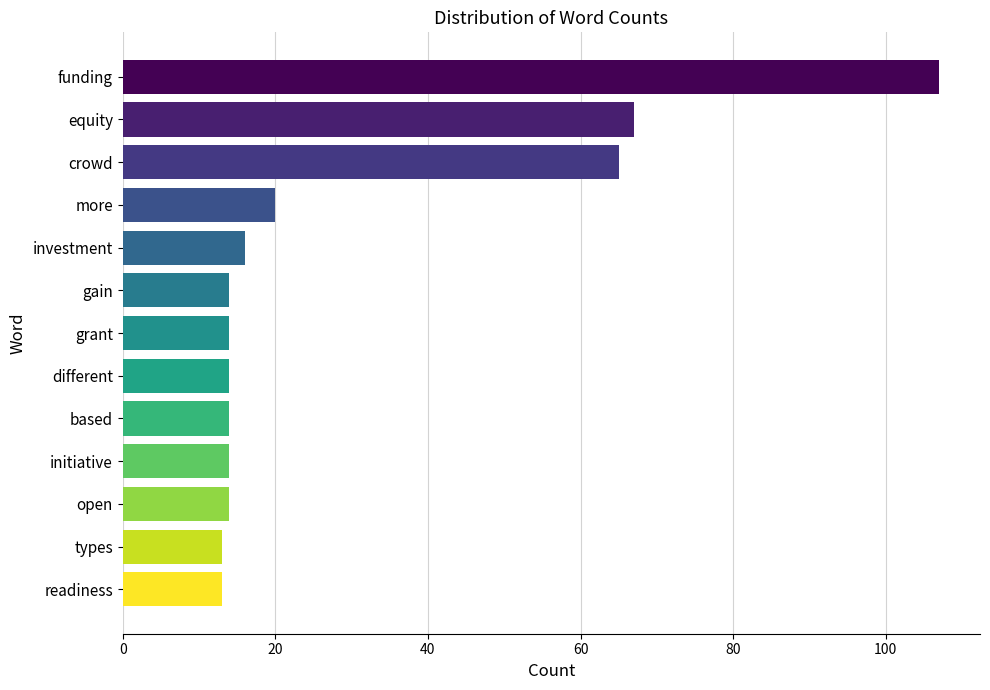

What is the approximate value at crowd?

65